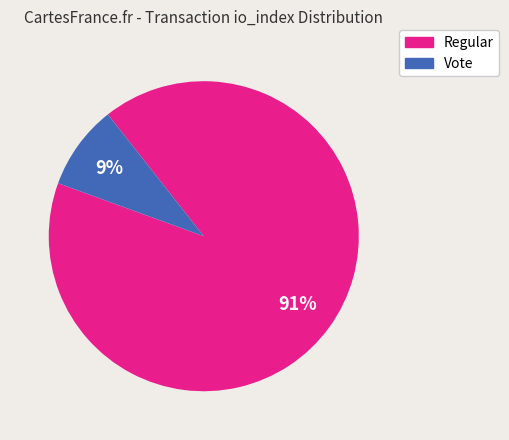

To the nearest percent, what is the average slice percentage?

50%